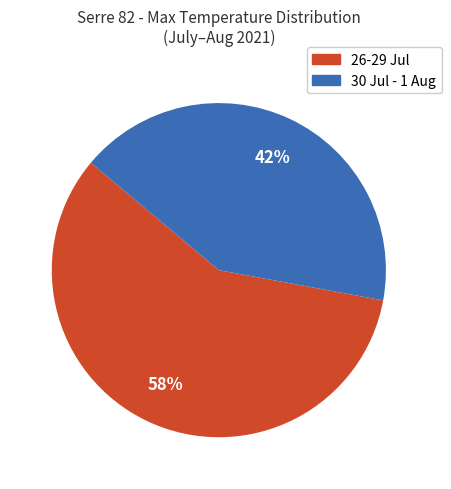

Is there any slice that represents more than half of the pie?

Yes